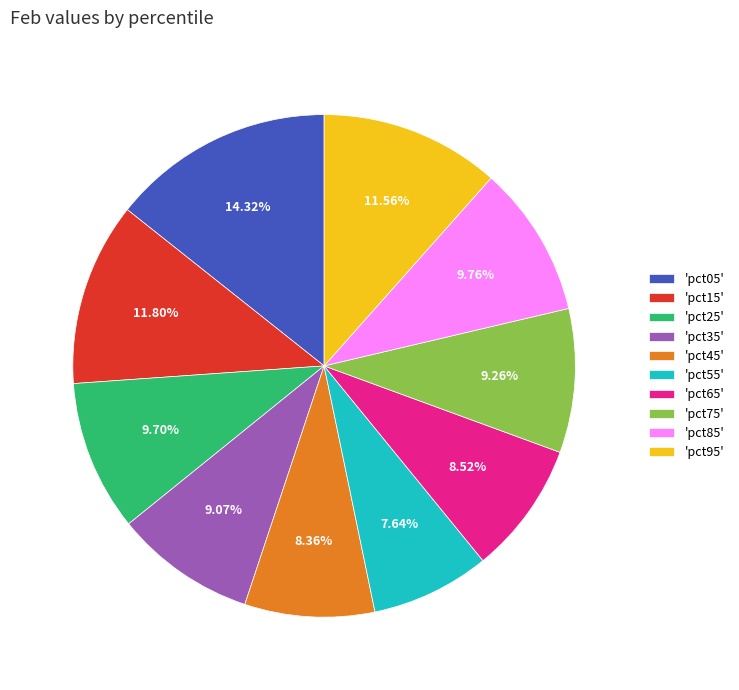

Is 'pct85' the majority of the pie?

No